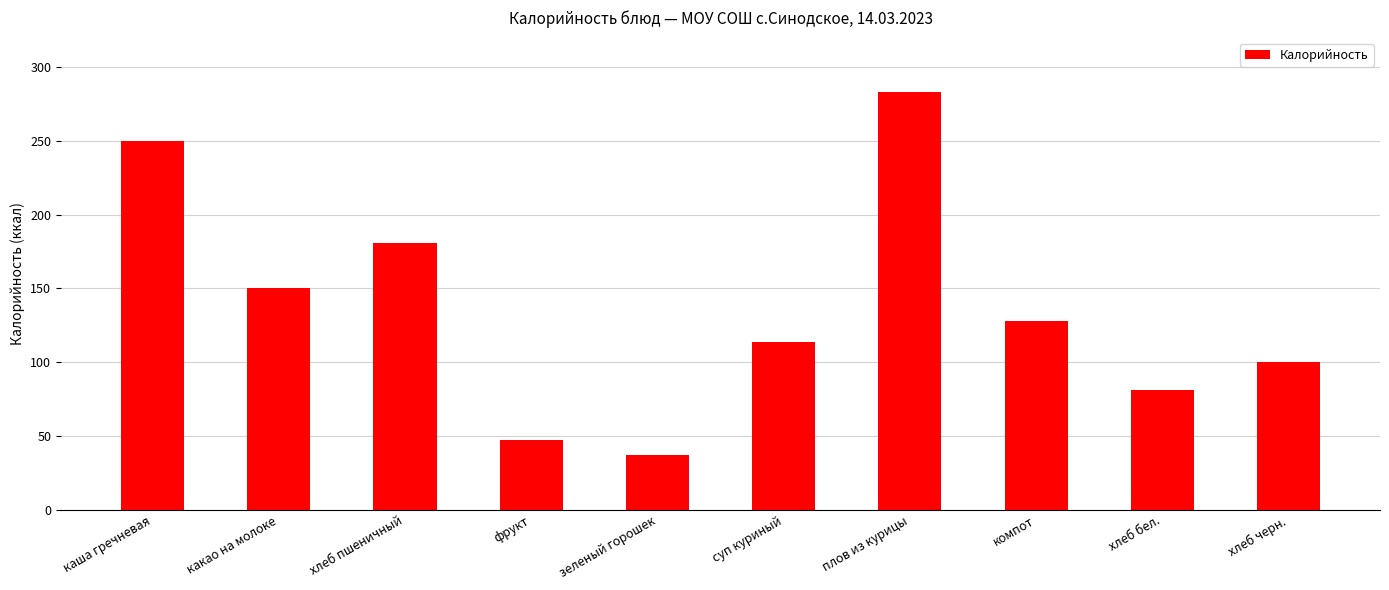

Reading right to left, transcribe all the data shown in this chart.

100	81	128	283	114	37	47	181	150	250